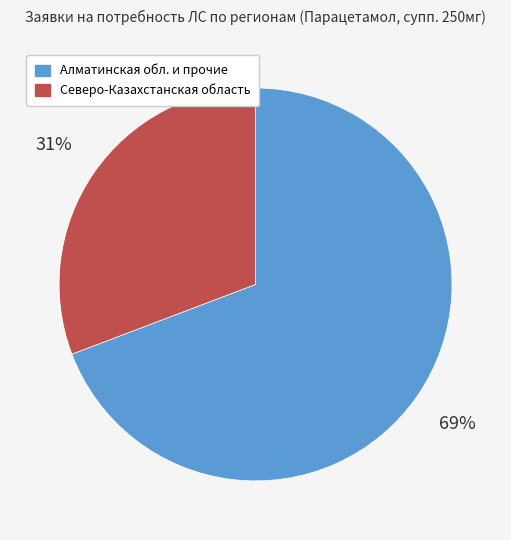

Count the number of slices in the pie.

2